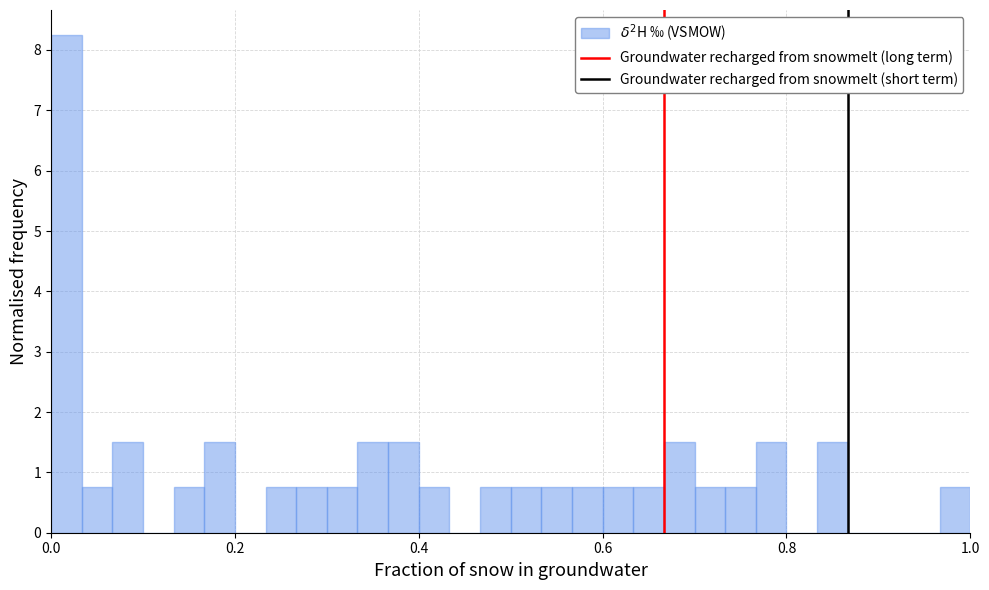

Around what value on the x-axis is the tallest bar? Give the approximate position of its centre, as read against the axis.

0.02